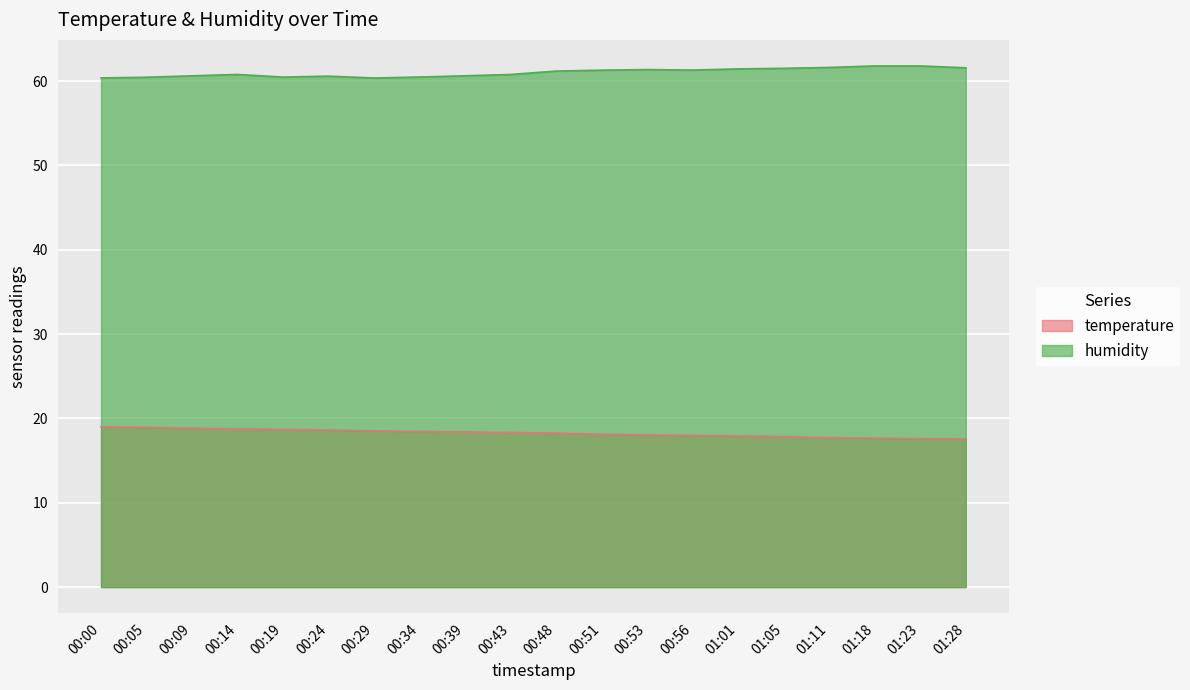

Which category has the lowest value across all series?

01:28